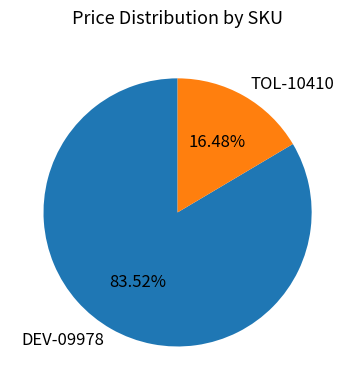

Count the number of slices in the pie.

2